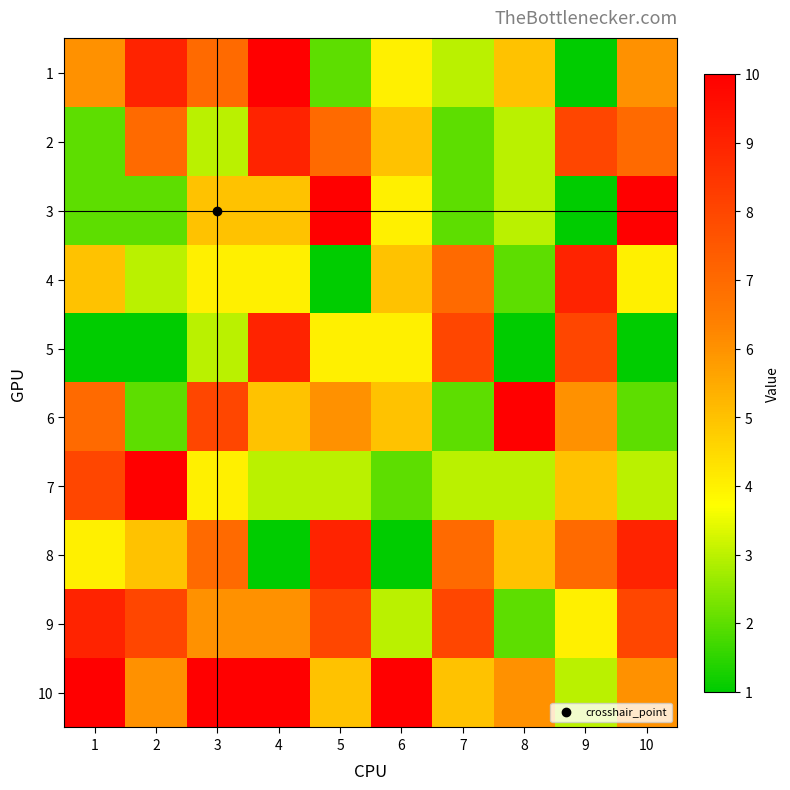

Which label corresponds to the smallest value in the chart?

9